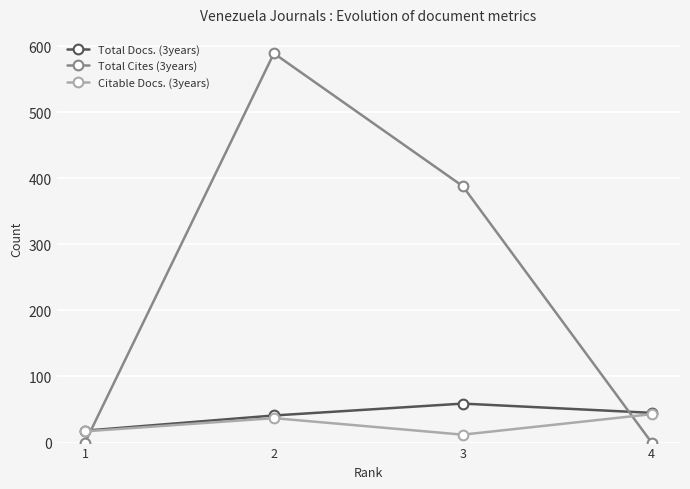

Reading right to left, transcribe all the data shown in this chart.

Total Docs. (3years): 4=45	3=59	2=41	1=18
Total Cites (3years): 4=0	3=388	2=589	1=0
Citable Docs. (3years): 4=43	3=12	2=37	1=17